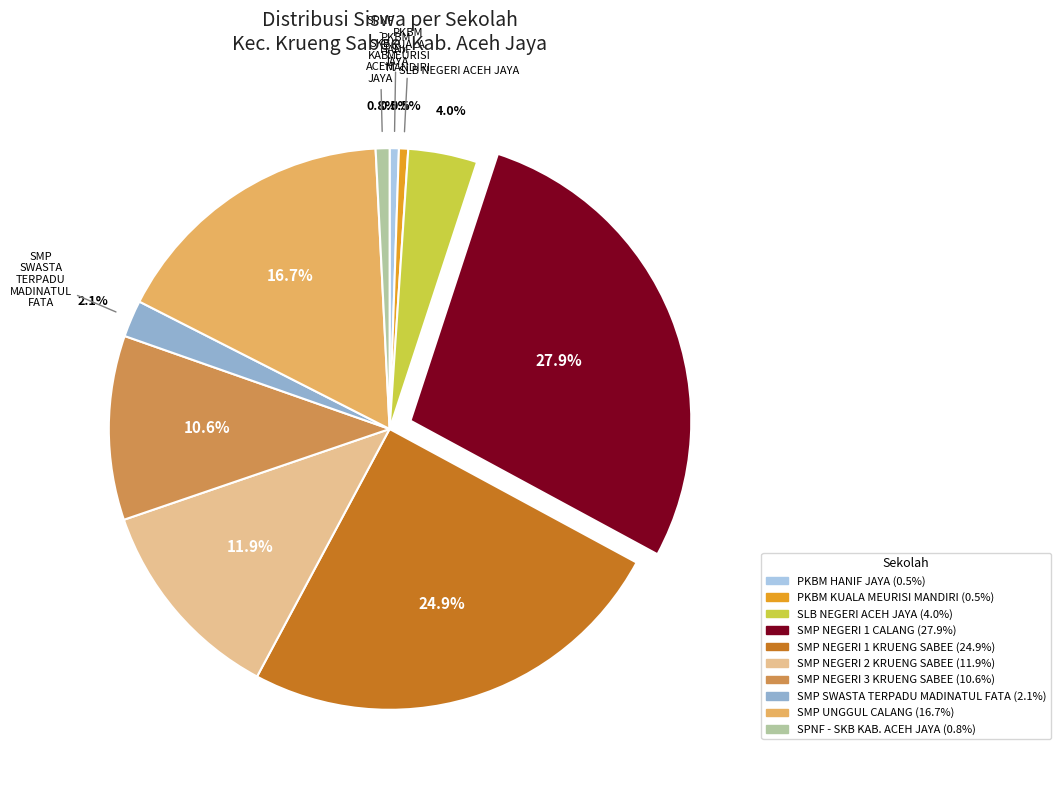

Is there a majority slice in this chart?

No